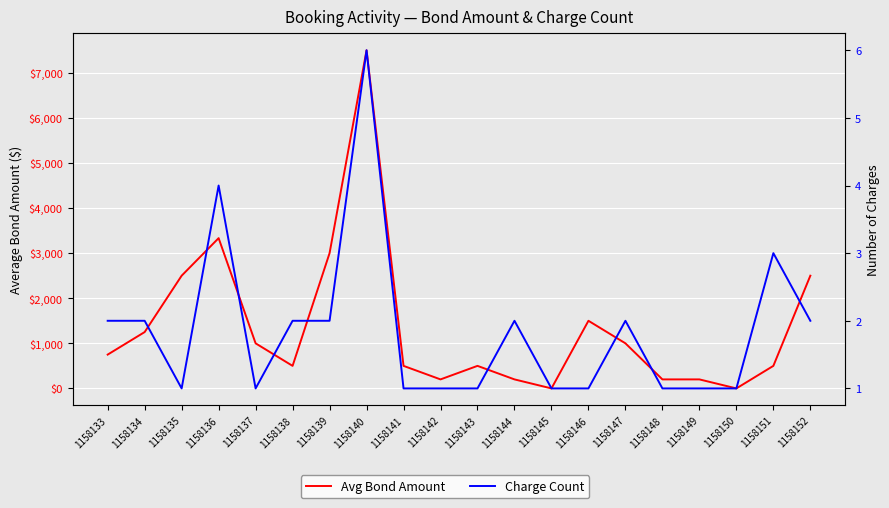

How many intersections are there between Charge Count and Avg Bond Amount?

4